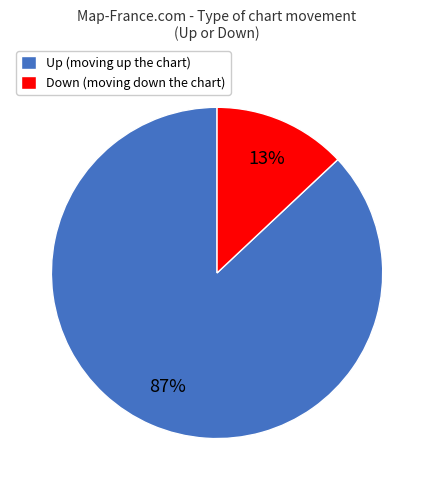

Combined, do Down (moving down the chart) and Up (moving up the chart) account for over 50%?

Yes